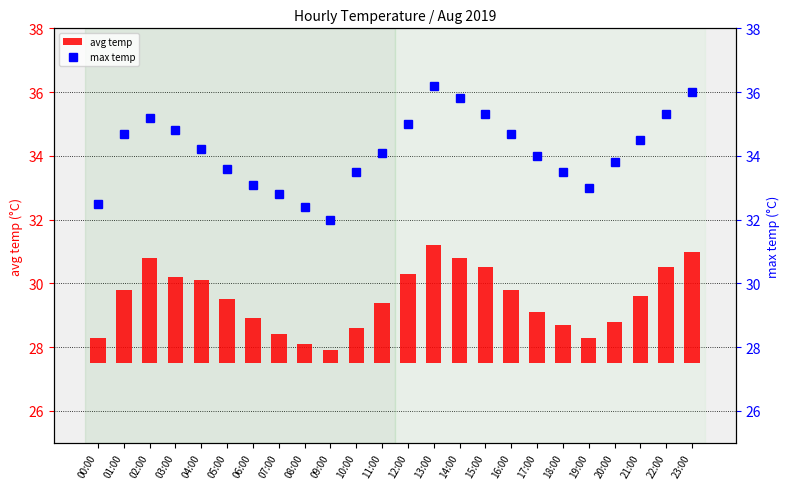

Between 09:00 and 05:00, which is larger?

05:00